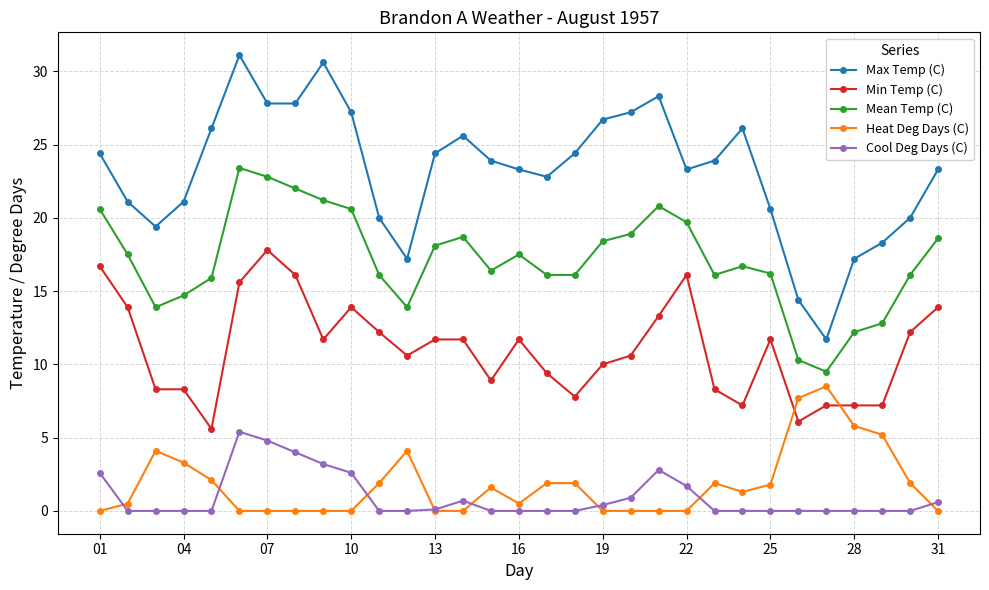

True or false: Mean Temp (C) and Min Temp (C) cross at least once.

False